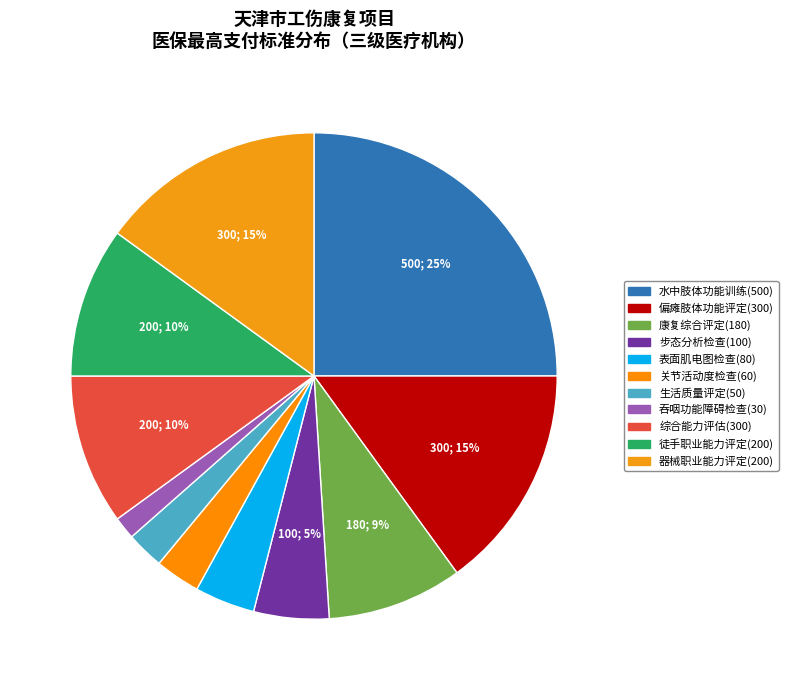

What percentage is the 偏瘫肢体功能评定(300) slice, to the nearest percent?

15%